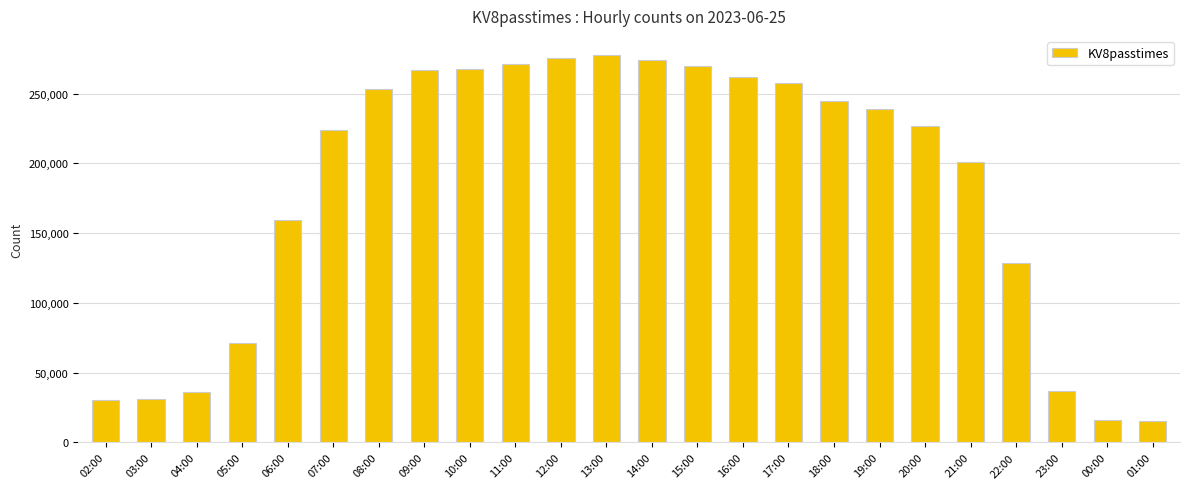

What is the difference between the second highest and minimum values?

260457